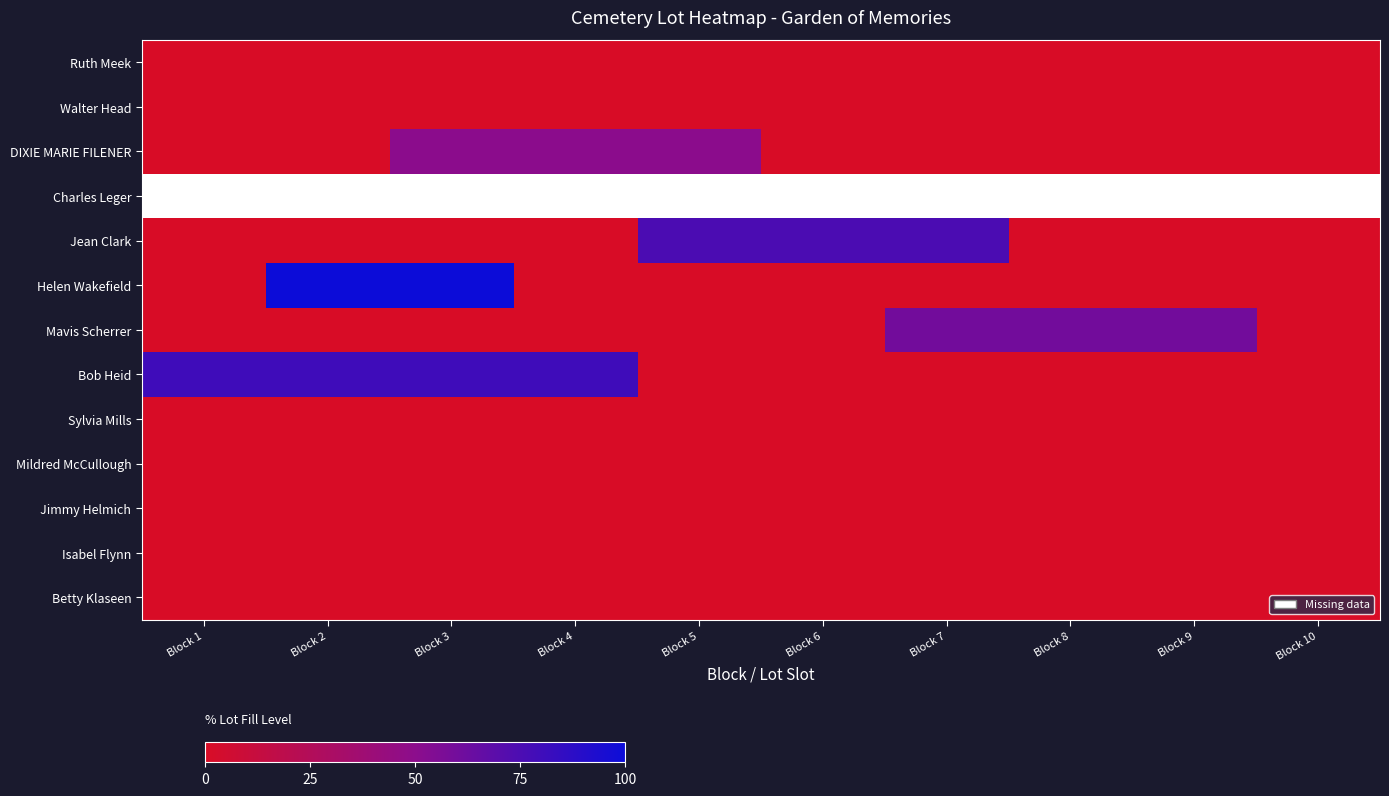

Which category has the highest value in the Isabel Flynn series?

Block 1